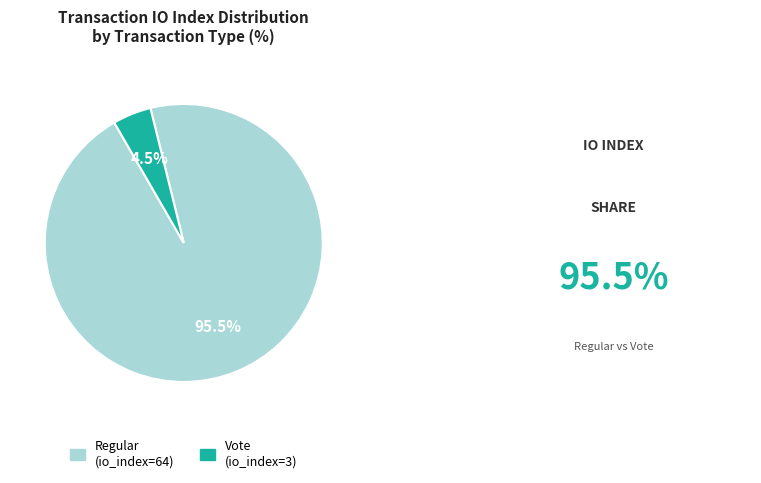

Which category accounts for the majority?

Regular (io_index=64)